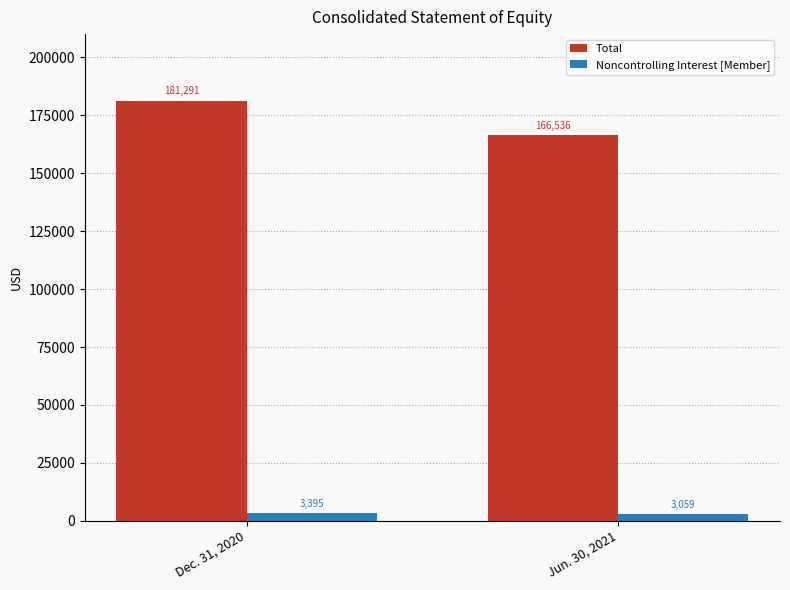

What is the difference between the maximum and minimum values in the Total series?

14755